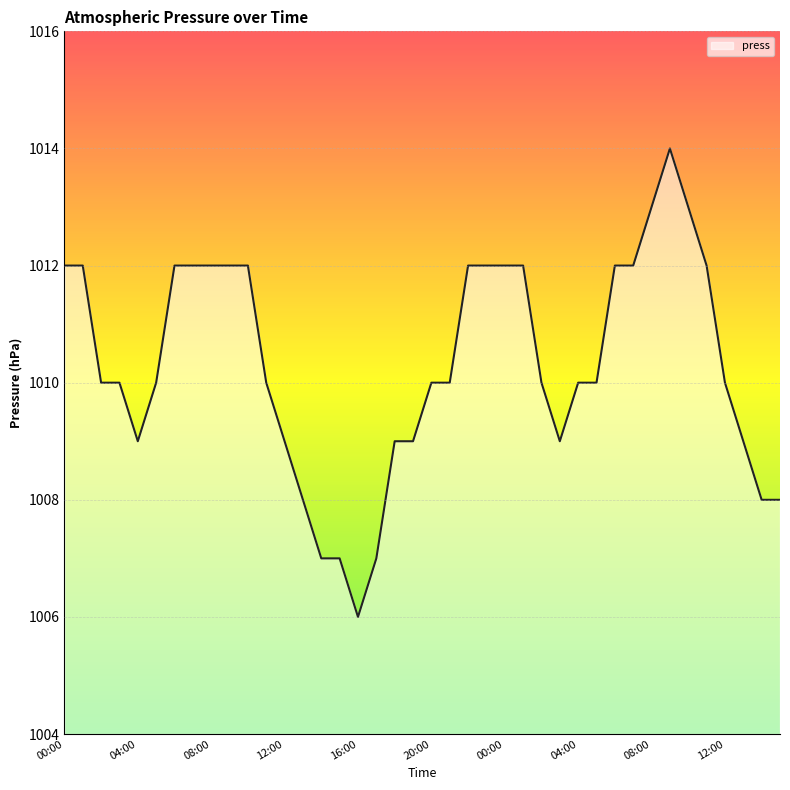

What is the greatest value displayed?

1014